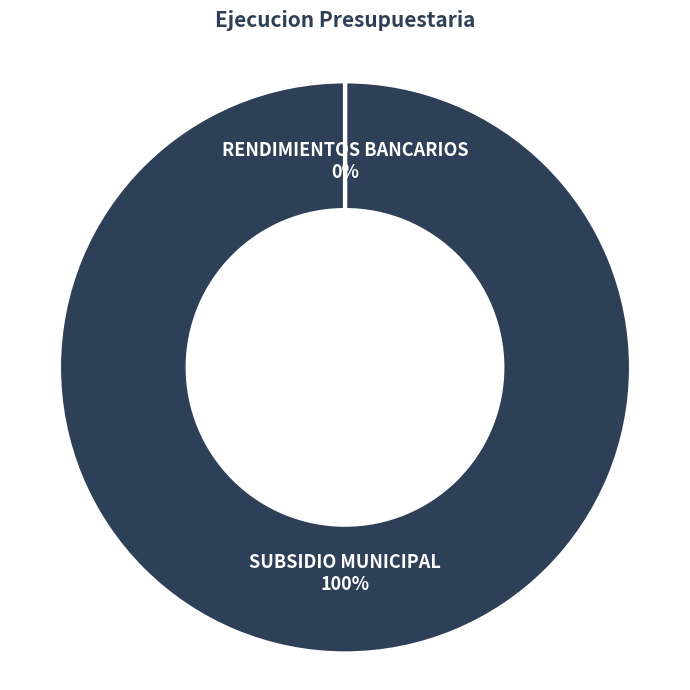

What is the largest slice in the pie chart?

SUBSIDIO MUNICIPAL